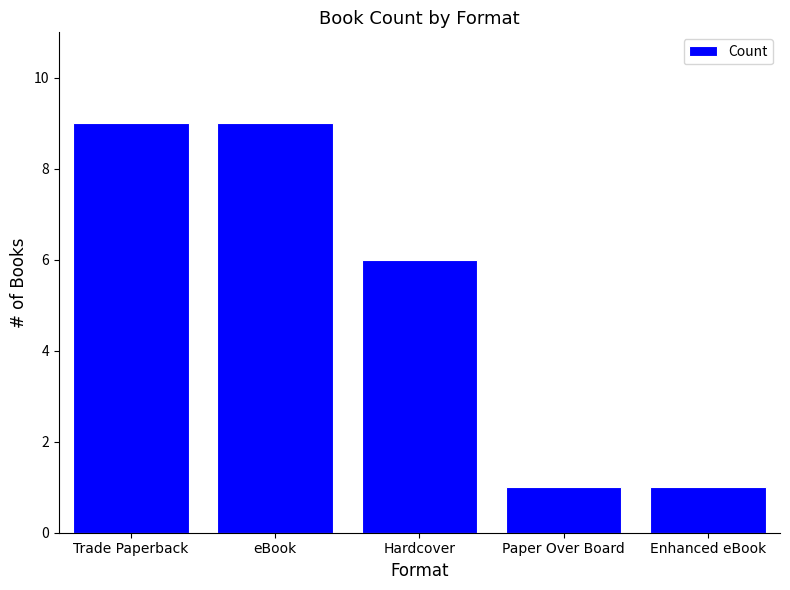

What position from the left is eBook?

2